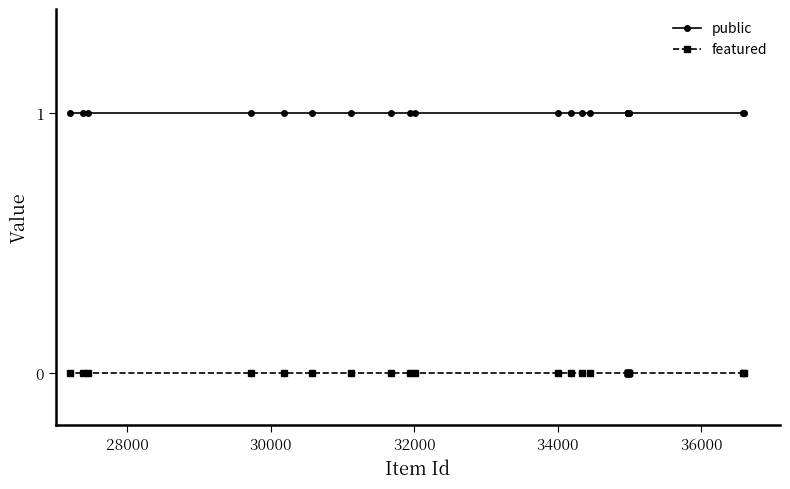

True or false: public and featured cross at least once.

False